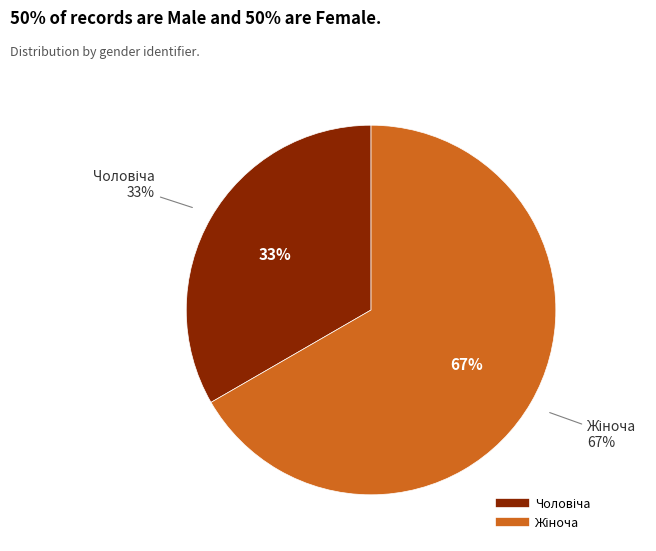

To the nearest percent, what portion does Чоловіча represent?

33%